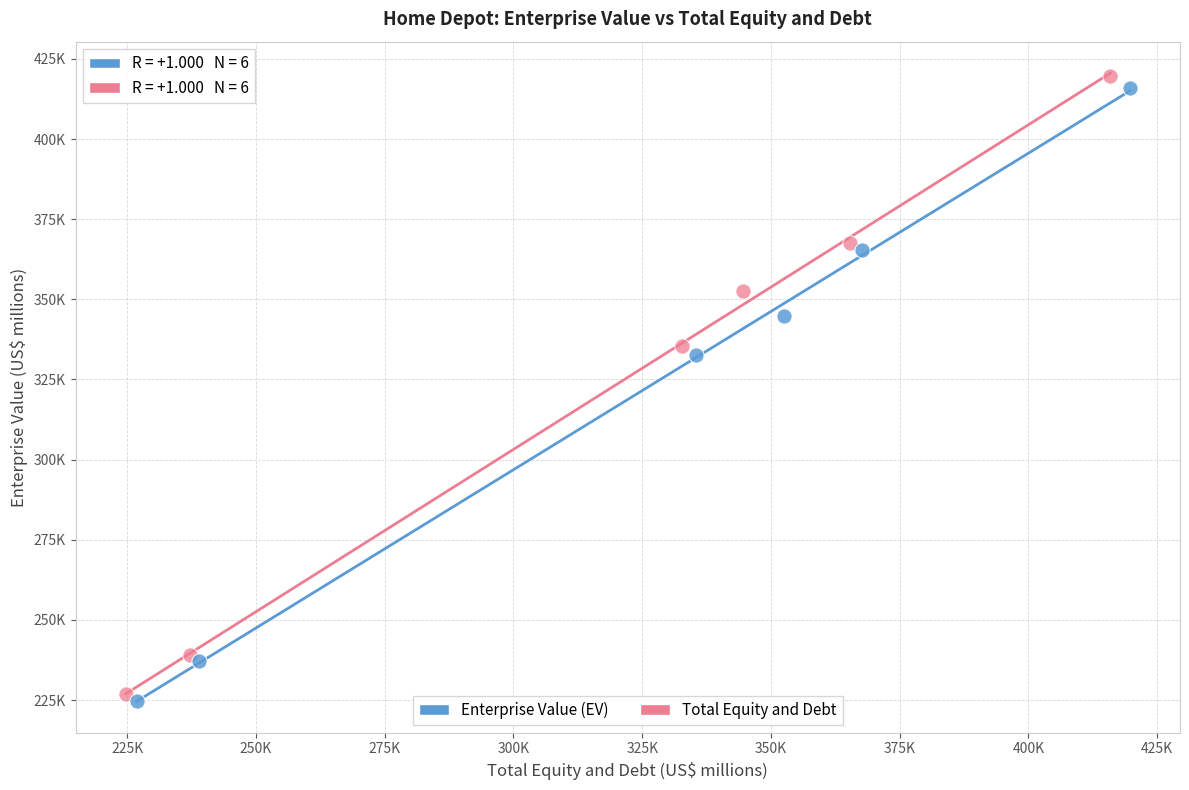

Which series reaches the maximum Y coordinate?

Total Equity and Debt